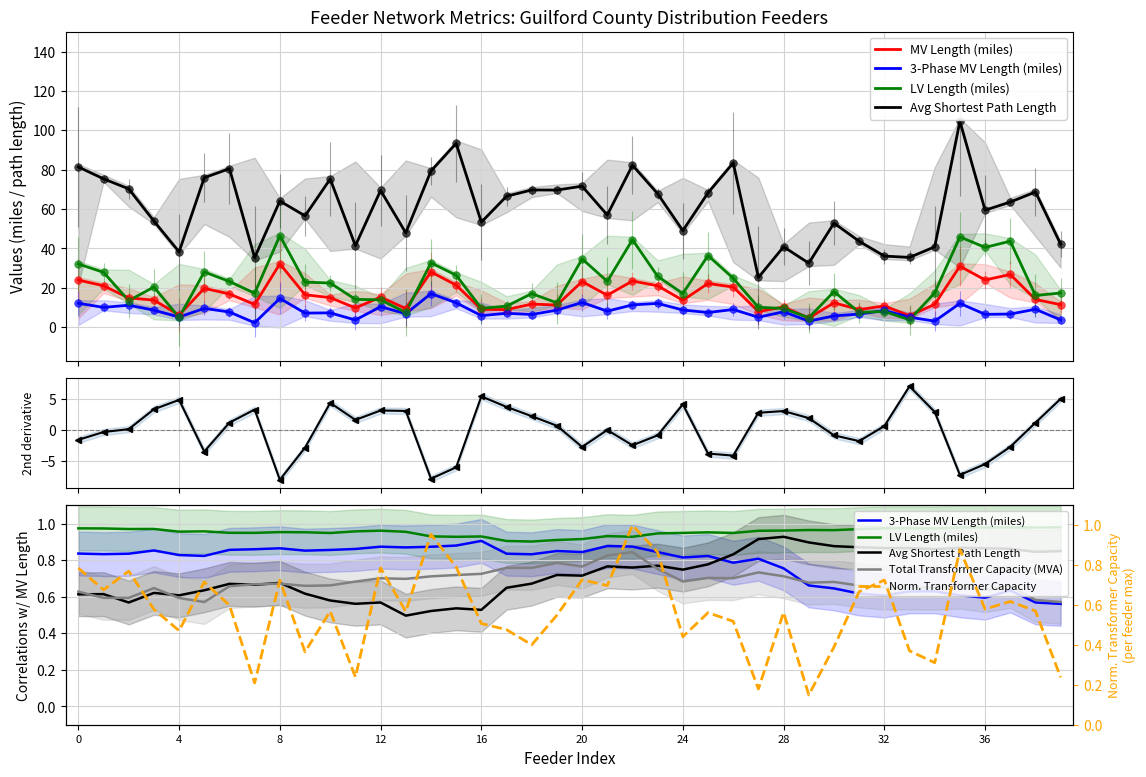

At how many categories does at least one series exceed 40?

34